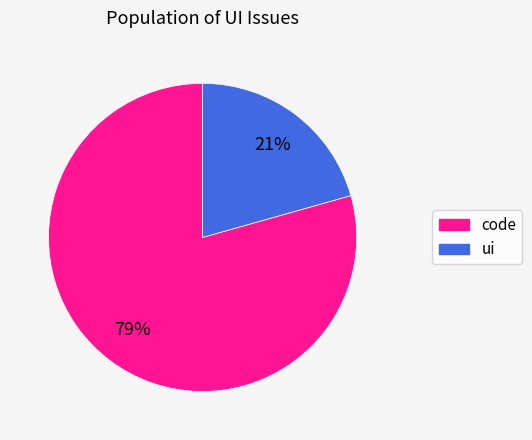

Rank the categories by value from highest to lowest.

code, ui